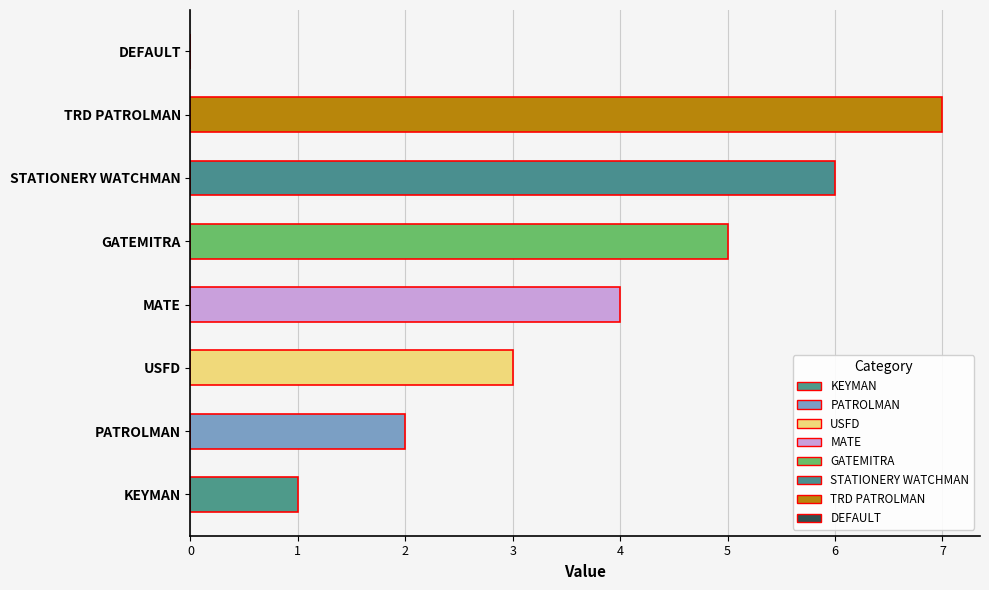

How many values are above zero?

7